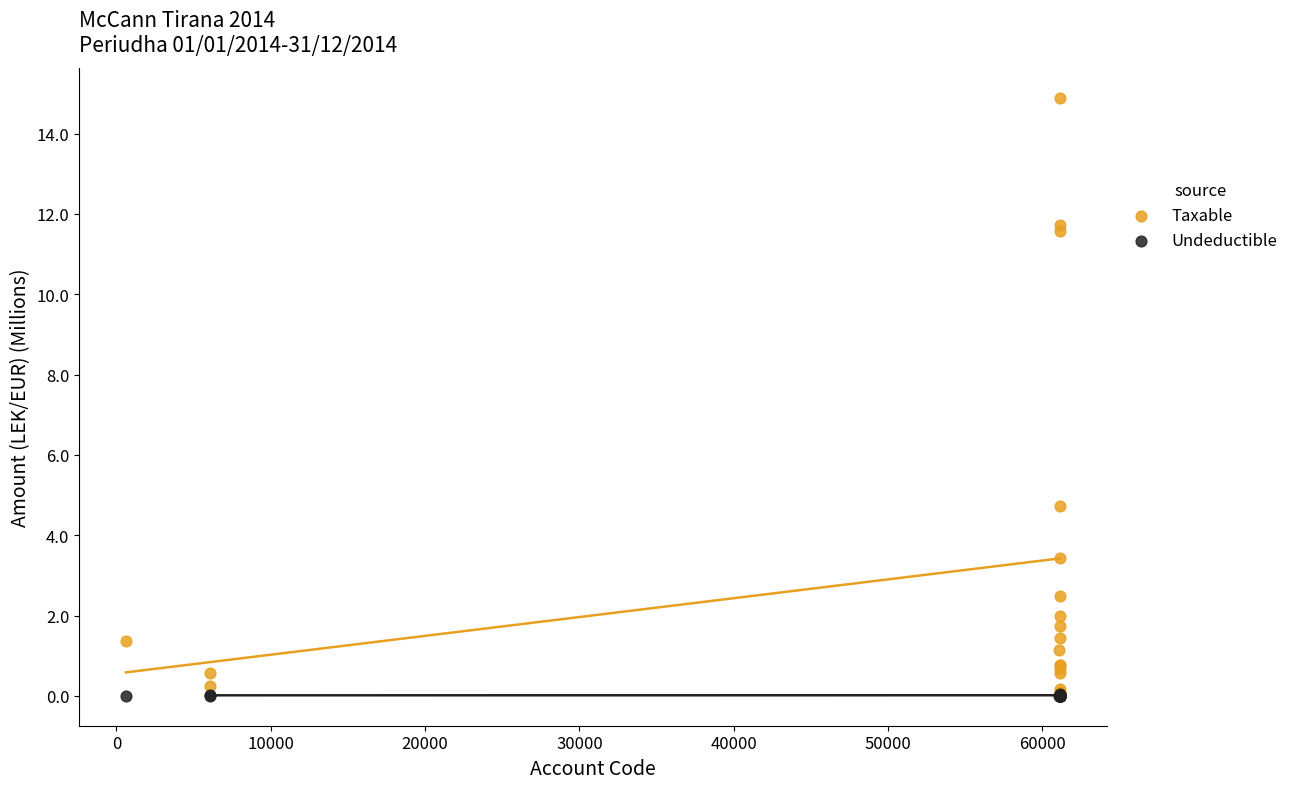

What are all the series names shown in the legend?

Taxable, Undeductible